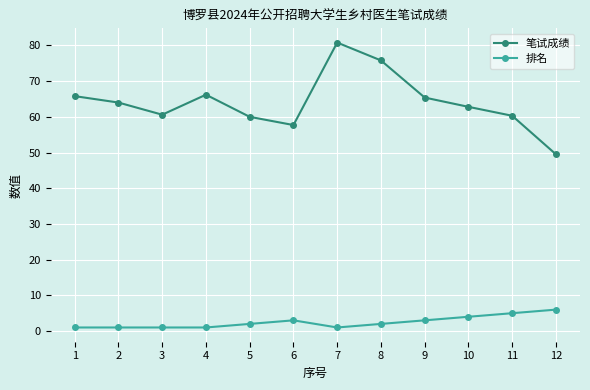

In 笔试成绩, how many points are lower than both neighbors (excluding endpoints)?

2